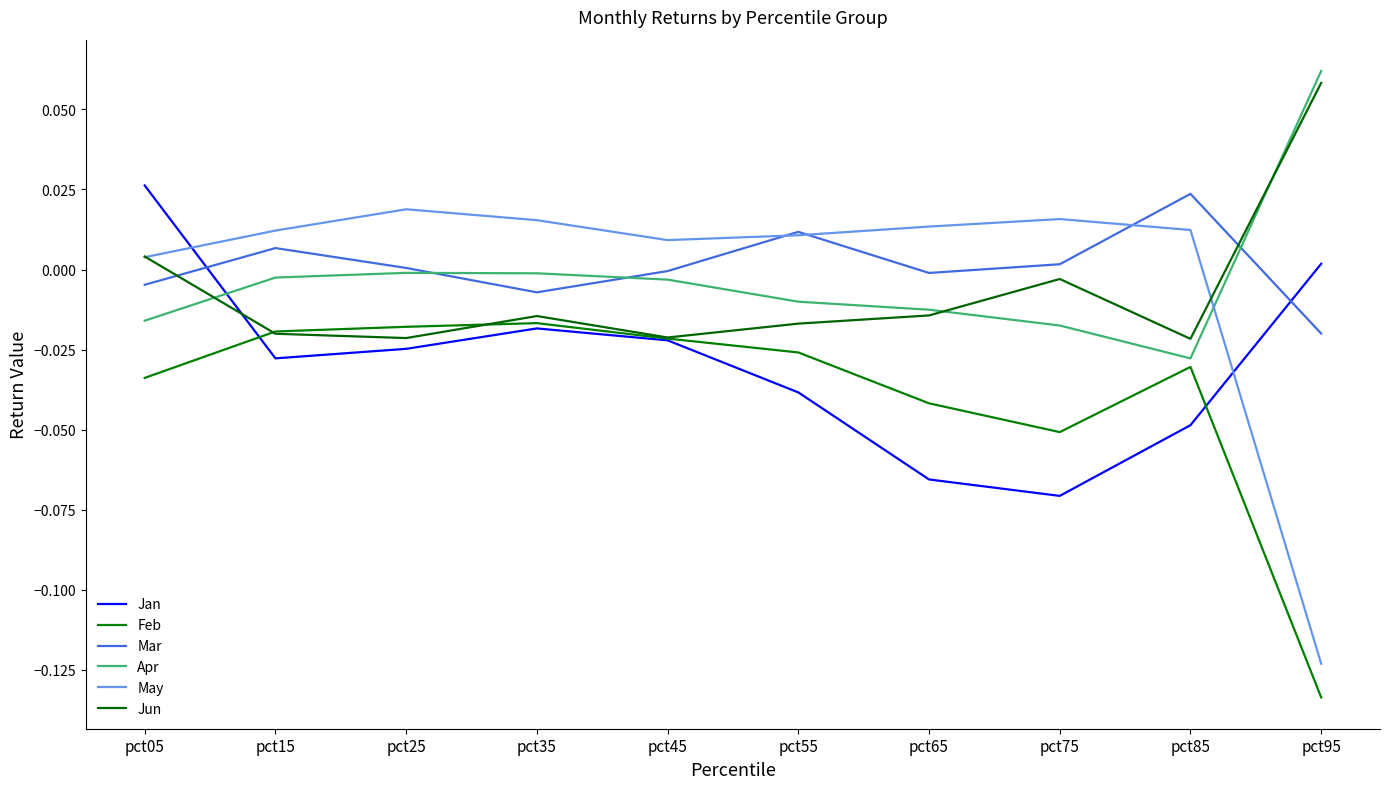

Does the chart have visible grid lines?

No